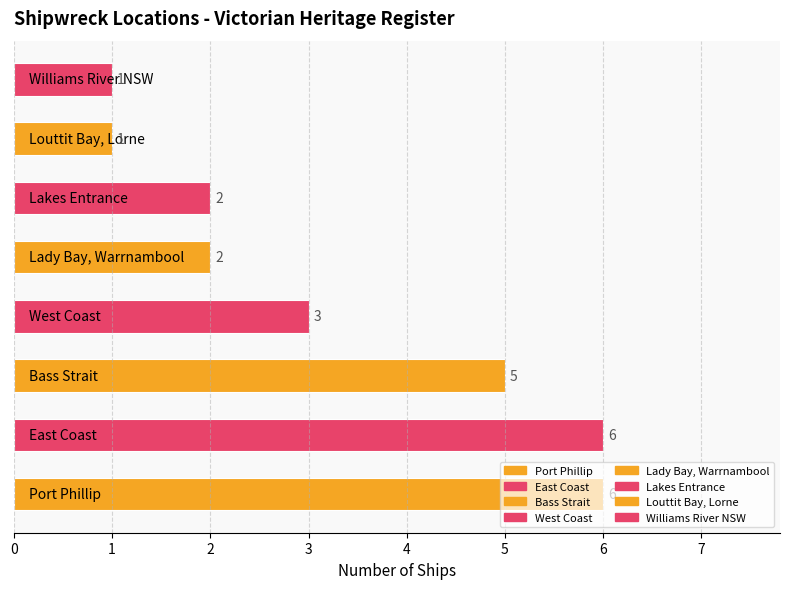

What is the greatest value displayed?

6